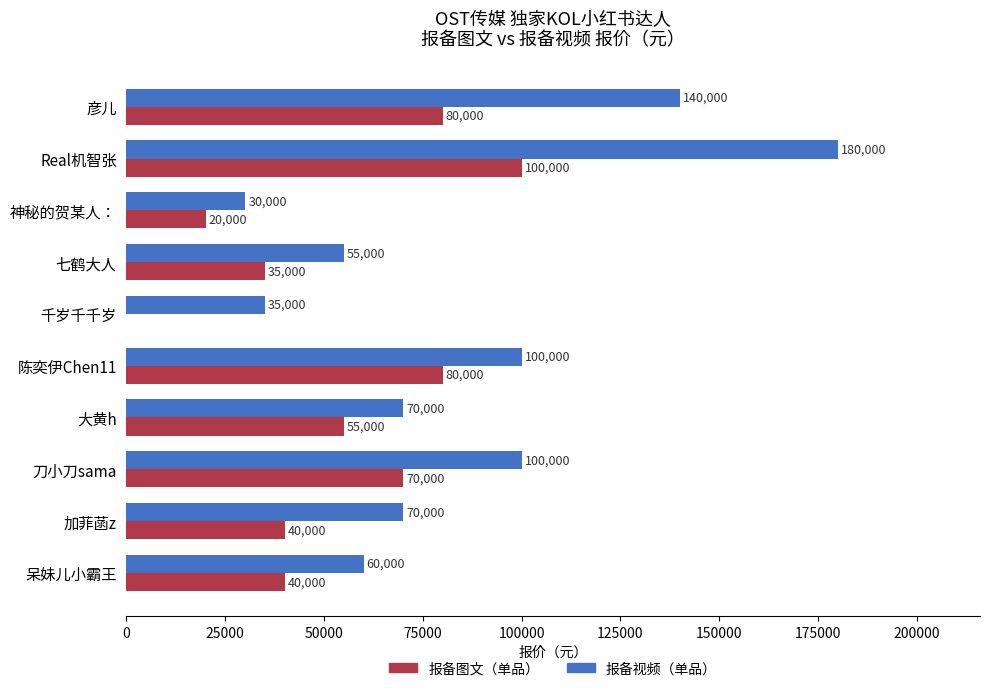

What value does the 报备视频（单品） series have at Real机智张?

180000